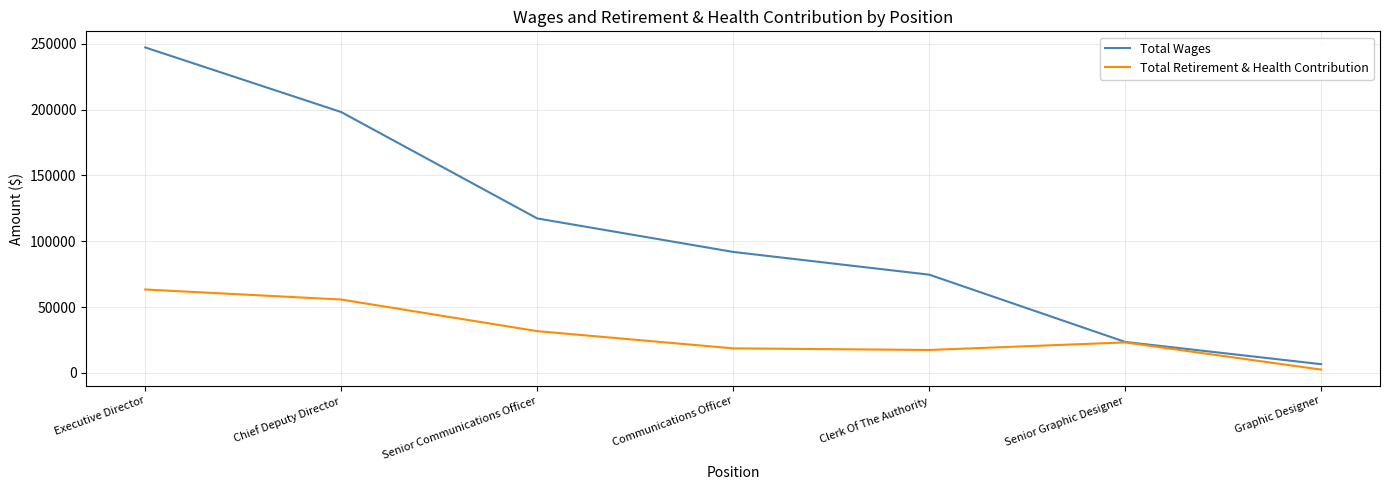

What is the difference between the Total Wages values at Communications Officer and Clerk Of The Authority?

17269